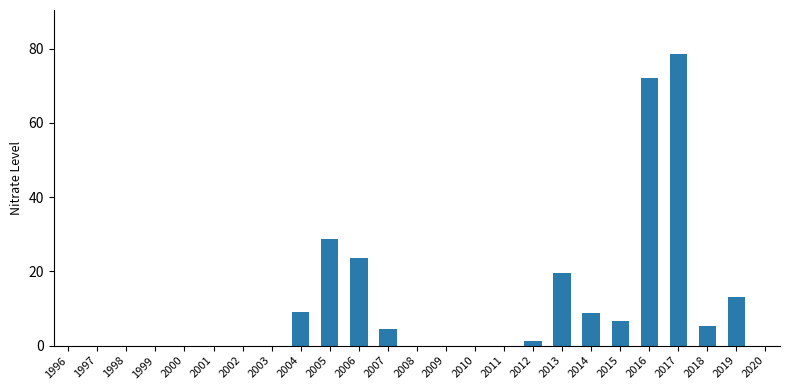

At which label is the value closest to 39?

2005